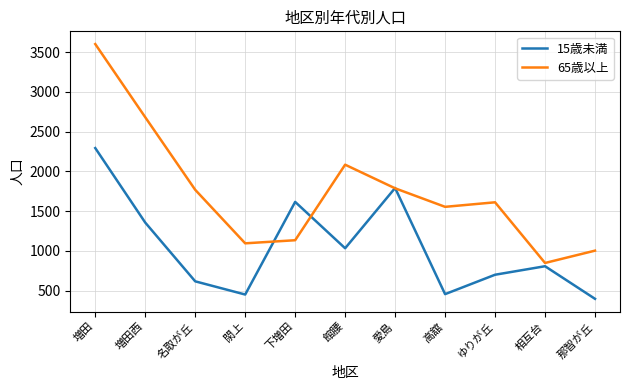

How many distinct data groups are displayed?

2